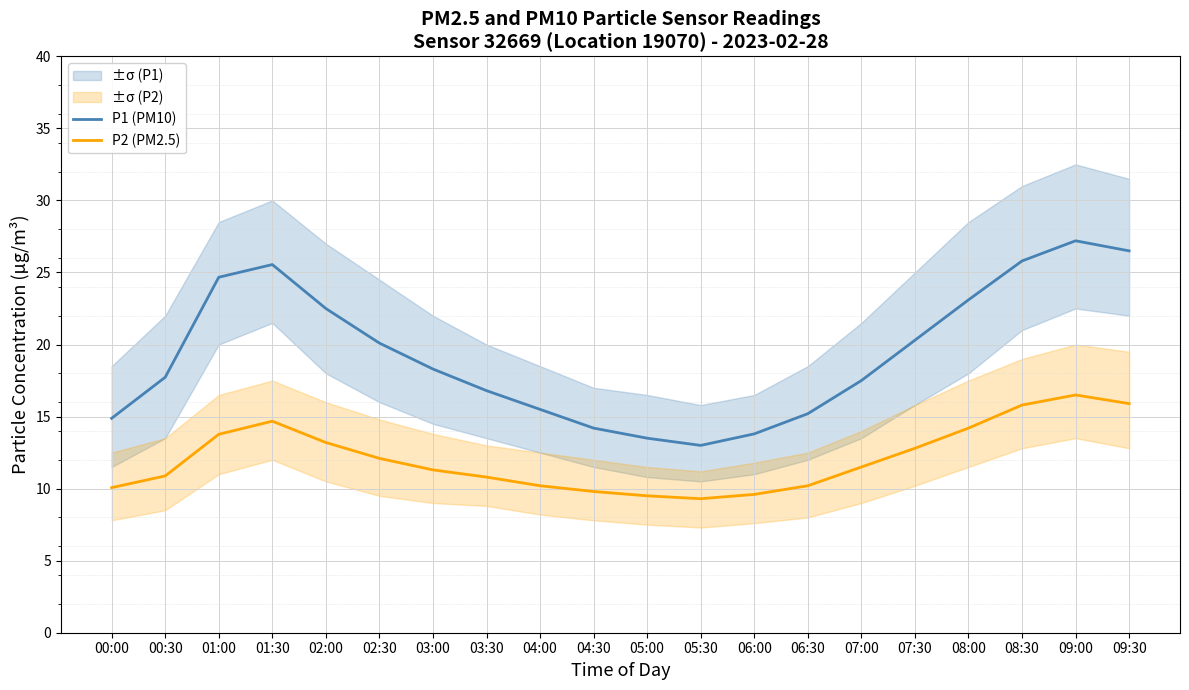

What is the maximum value shown in the chart?

27.2